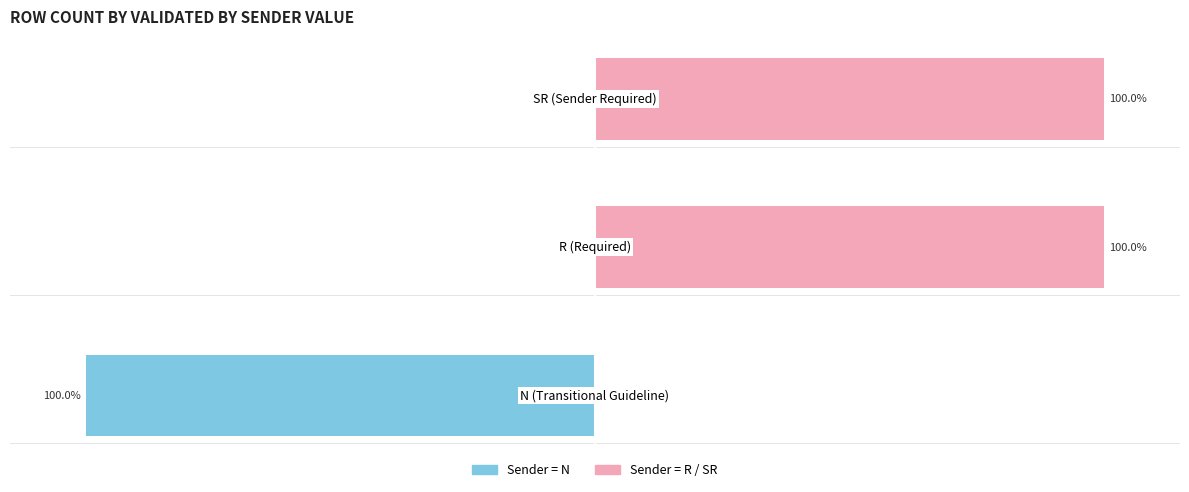

List the series in order of their overall mean, highest first.

Validated By Sender (R/SR), Validated By Sender (N)